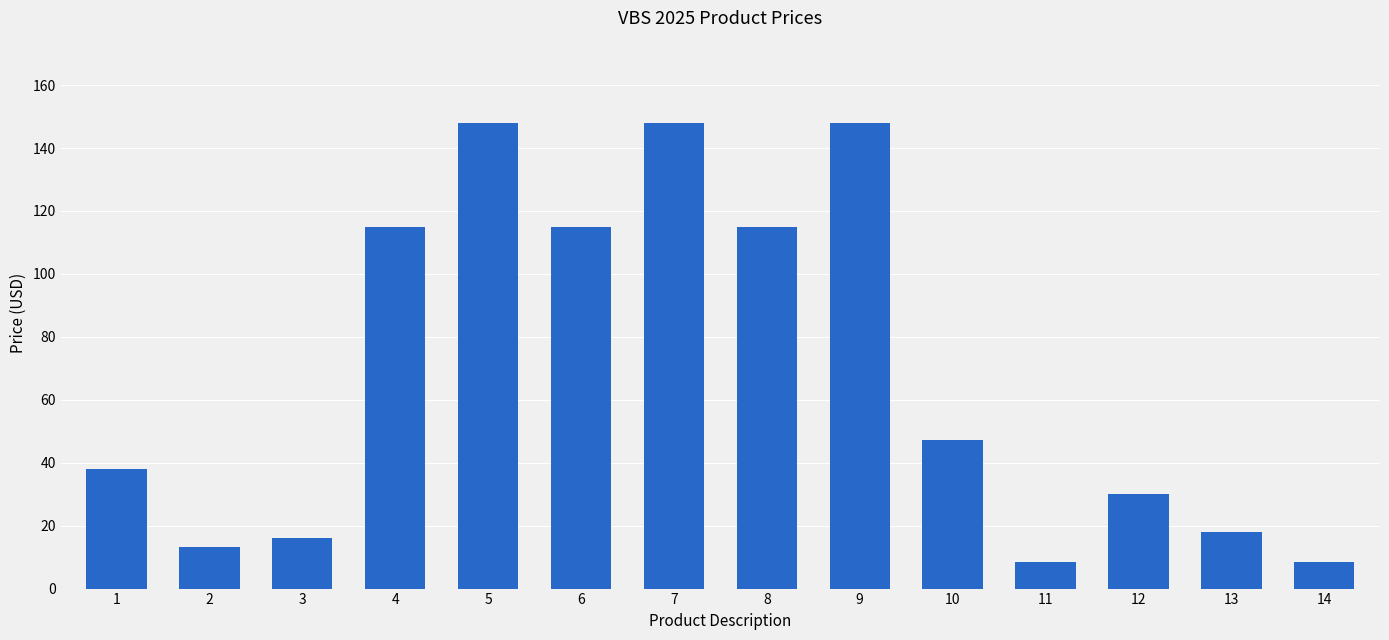

What is the difference between the second highest and second lowest values?

139.5